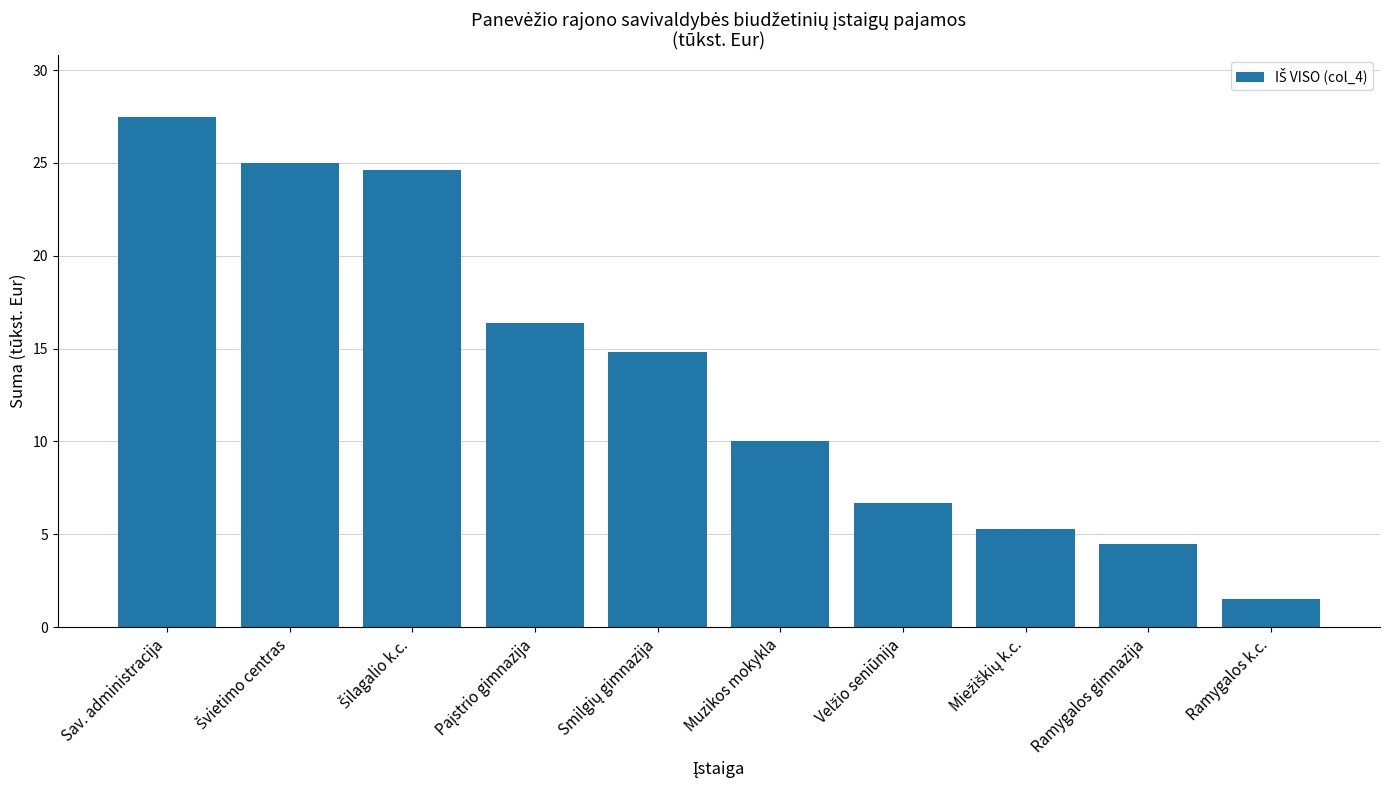

How many data points are less than 14?

5